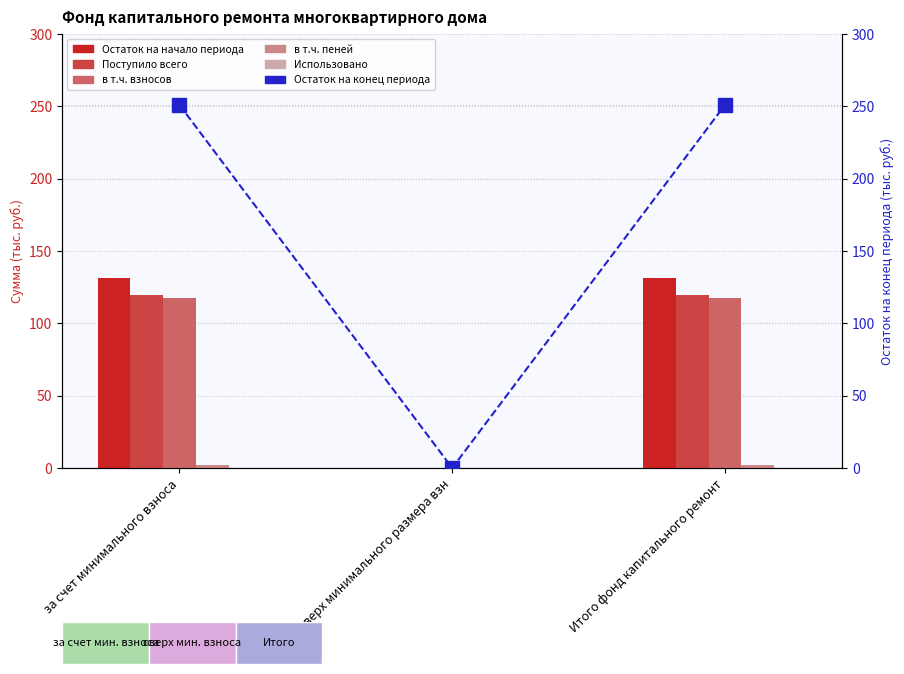

What is the difference between the maximum and minimum values in the Остаток на конец периода series?

250.9